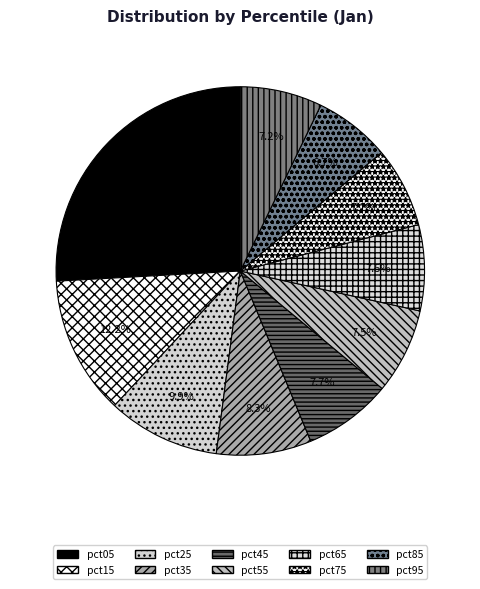

Do pct65 and pct45 together represent more than half of the pie?

No